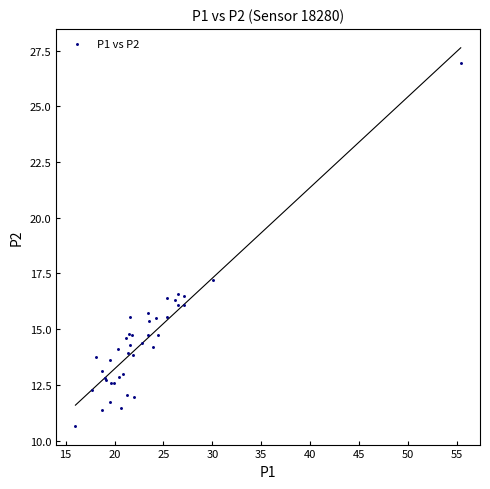

What Y value in the scatter plot is closest to 18?

17.2